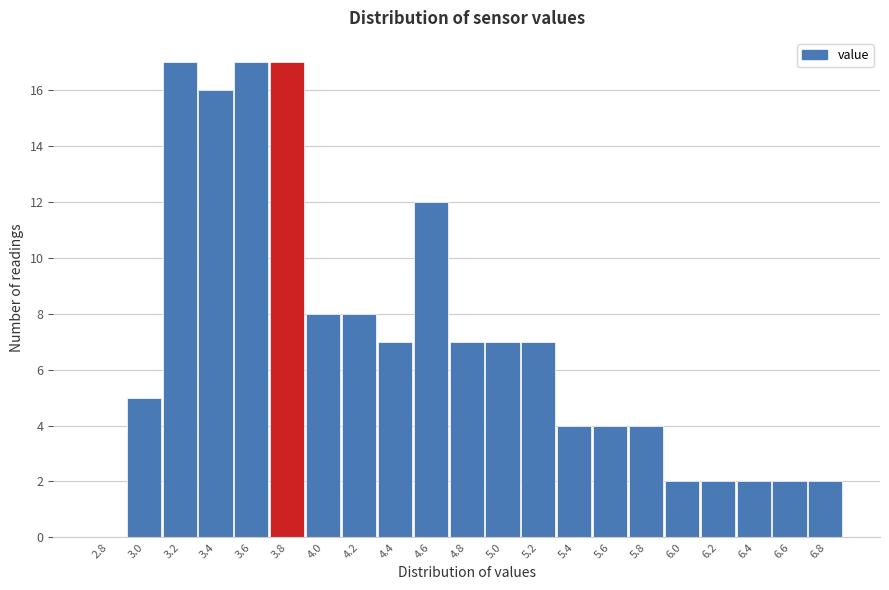

Reading right to left, extract all data points from this chart.

6.8=2	6.6=2	6.4=2	6.2=2	6.0=2	5.8=4	5.6=4	5.4=4	5.2=7	5.0=7	4.8=7	4.6=12	4.4=7	4.2=8	4.0=8	3.8=17	3.6=17	3.4=16	3.2=17	3.0=5	2.8=0